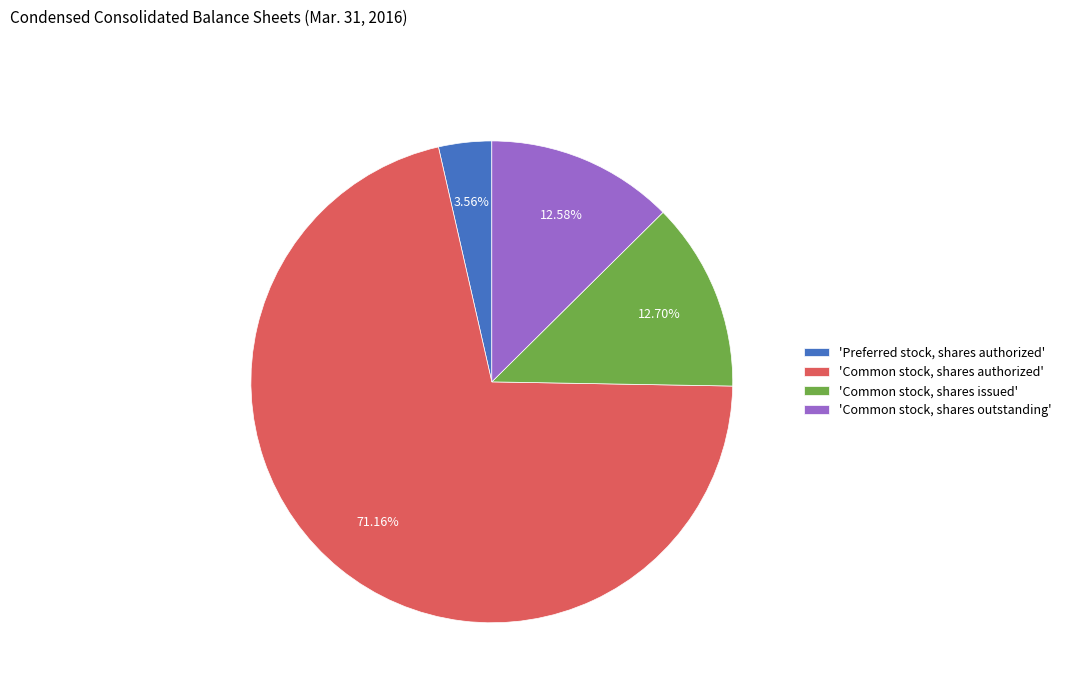

Do 'Common stock, shares issued' and 'Preferred stock, shares authorized' together represent more than half of the pie?

No